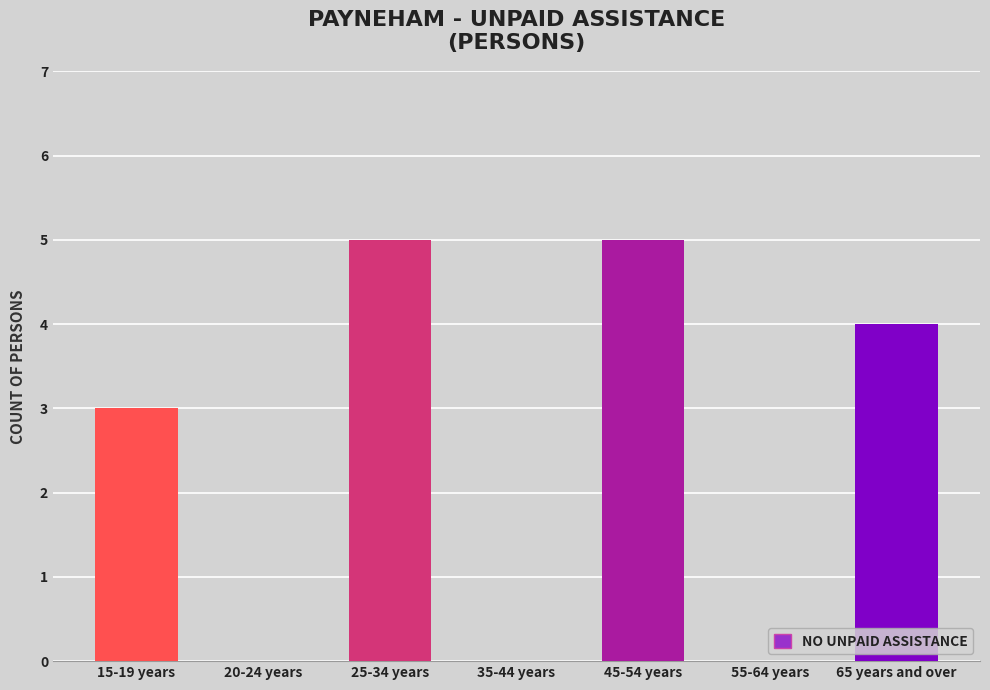

What is the greatest value displayed?

5